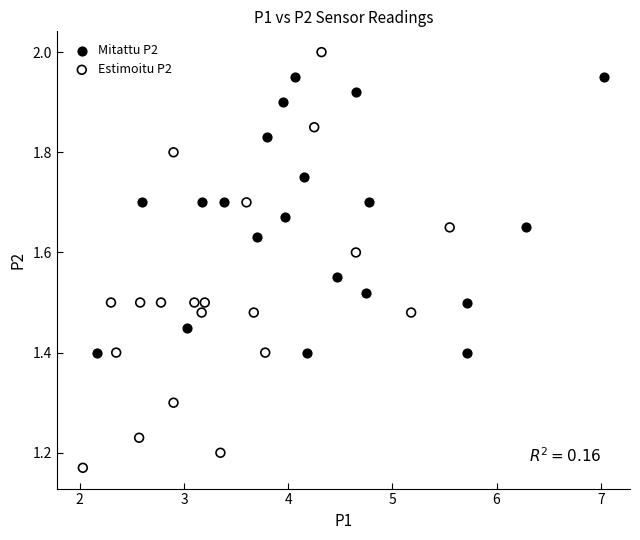

Which series has the largest Y range (max minus min)?

Estimoitu P2